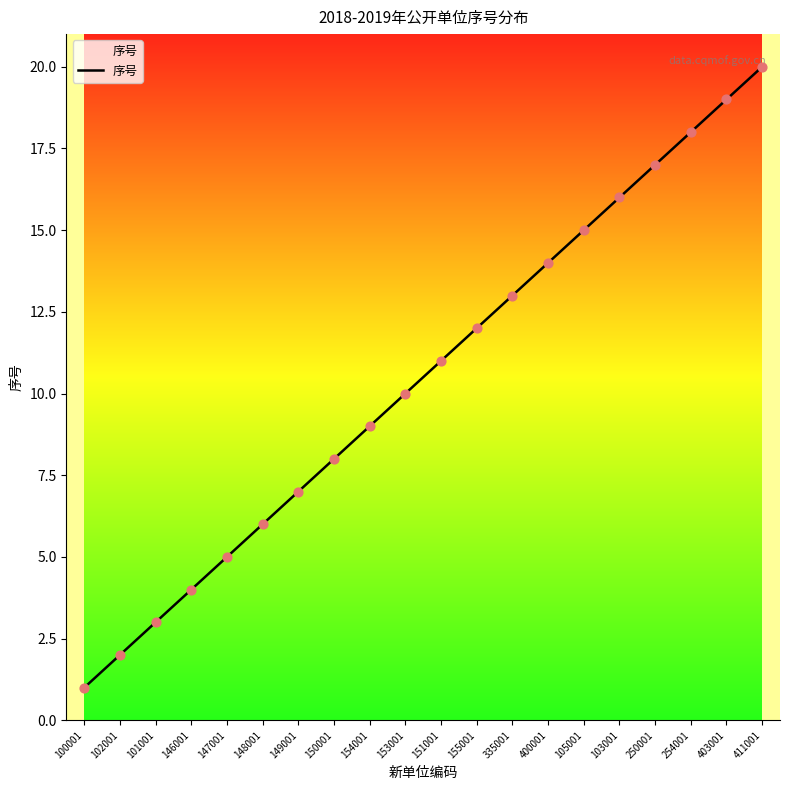

What is the ratio of the value at 403001 to the value at 335001?

1.5